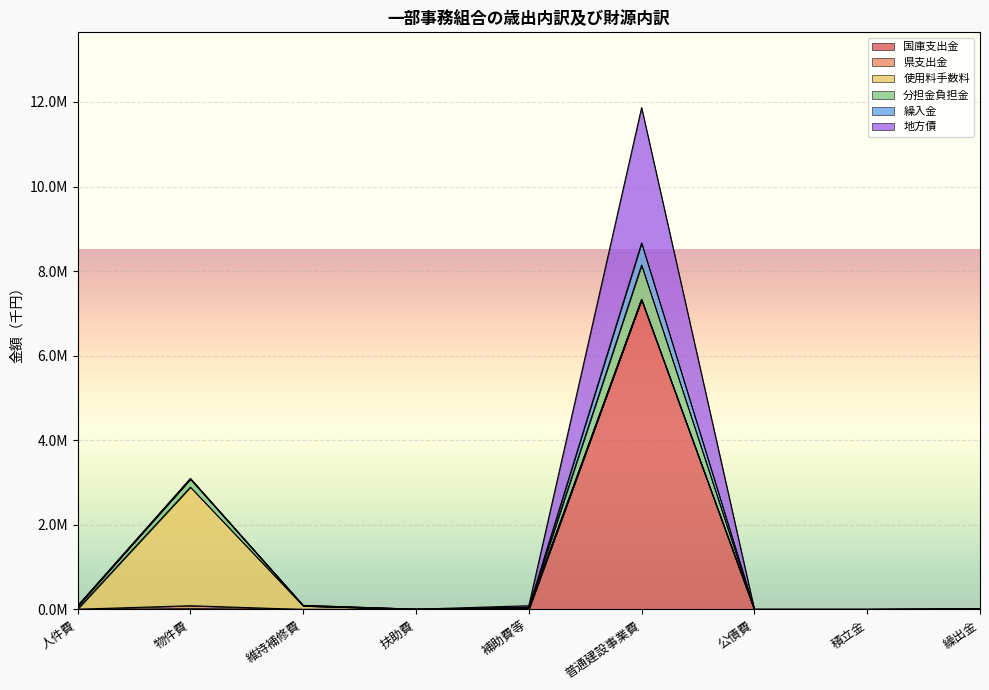

List the labels in order of 繰入金 value, largest first.

普通建設事業費, 物件費, 繰出金, 人件費, 補助費等, 維持補修費, 扶助費, 公債費, 積立金